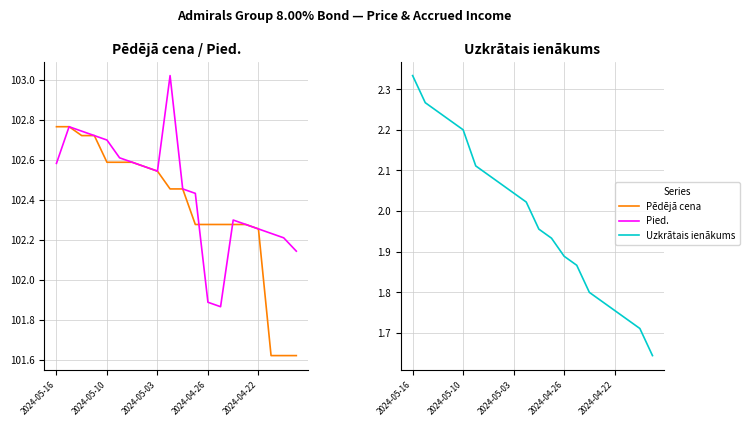

What is the total value across all series at 9?

207.5